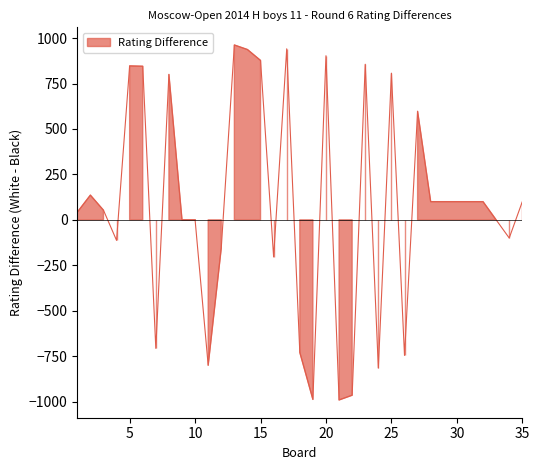

Reading left to right, what are all the values shown in this chart?

42	136	53	-113	847	845	-707	800	0	0	-800	-155	962	937	877	-204	941	-729	-988	903	-991	-965	856	-815	807	-746	597	100	100	100	100	100	0	-100	100